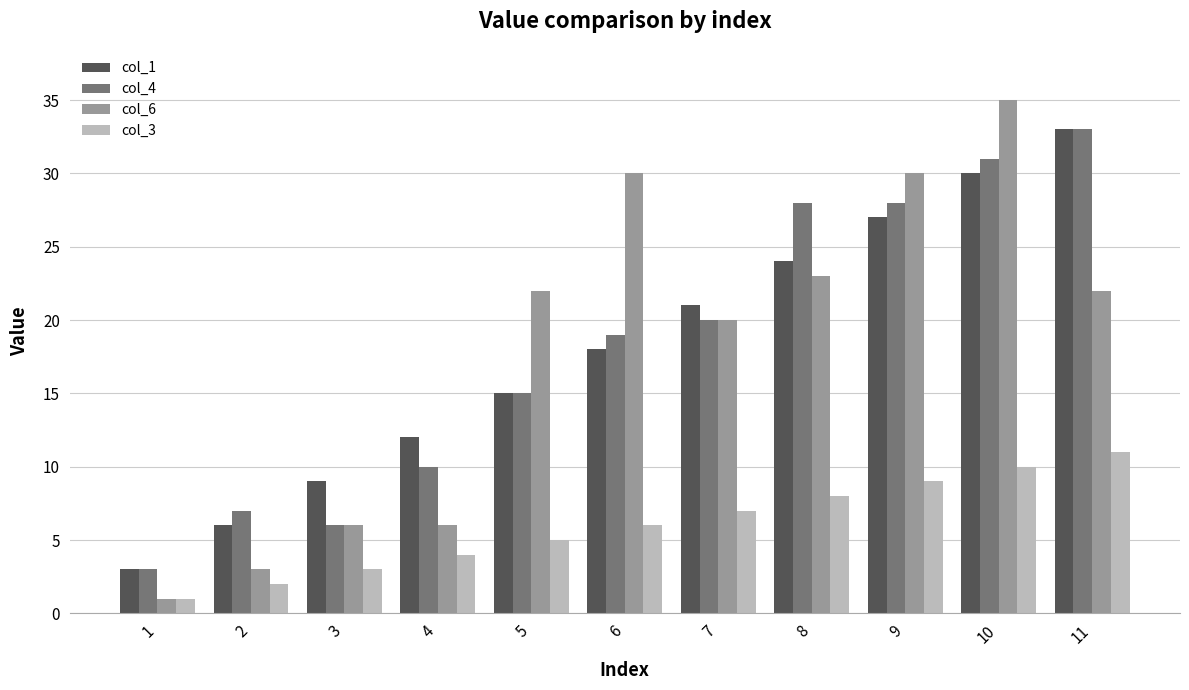

Reading left to right, transcribe all the data shown in this chart.

col_1: 1=3	2=6	3=9	4=12	5=15	6=18	7=21	8=24	9=27	10=30	11=33
col_4: 1=3	2=7	3=6	4=10	5=15	6=19	7=20	8=28	9=28	10=31	11=33
col_6: 1=1	2=3	3=6	4=6	5=22	6=30	7=20	8=23	9=30	10=35	11=22
col_3: 1=1	2=2	3=3	4=4	5=5	6=6	7=7	8=8	9=9	10=10	11=11